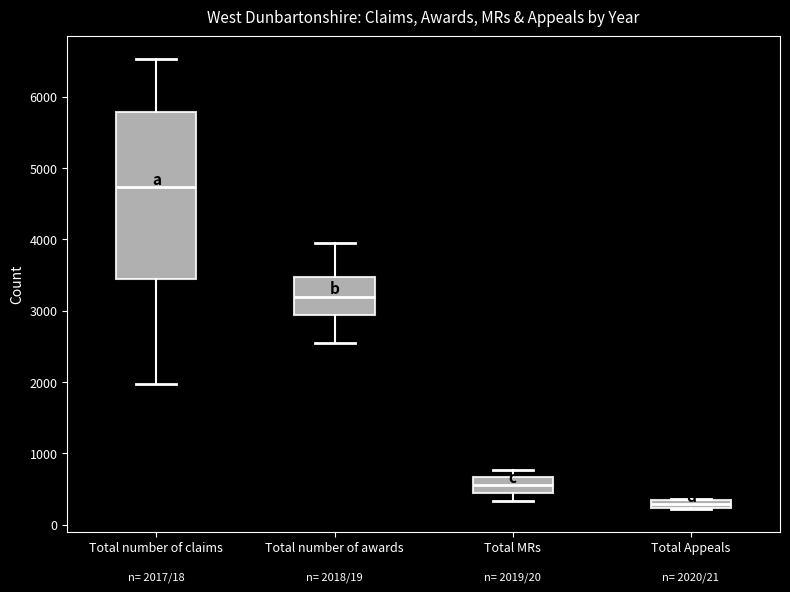

Which box's median line is the lowest?

Total Appeals